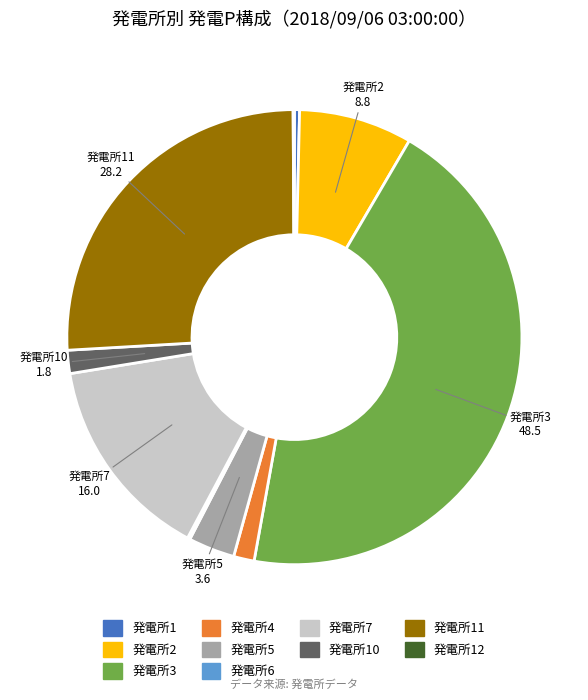

Does any single category account for the majority?

No